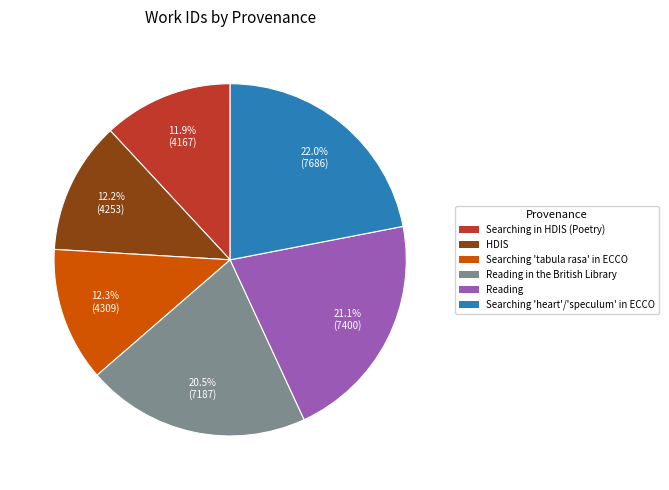

Which slice is the largest?

Searching 'heart'/'speculum' in ECCO